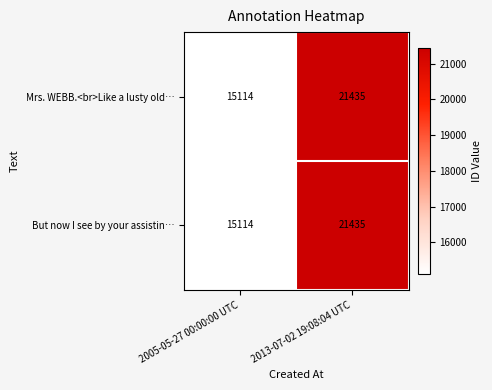

Reading left to right, transcribe all the data shown in this chart.

Mrs. WEBB.<br>Like a lusty old…: 2005-05-27 00:00:00 UTC=15114	2013-07-02 19:08:04 UTC=21435
But now I see by your assistin…: 2005-05-27 00:00:00 UTC=15114	2013-07-02 19:08:04 UTC=21435